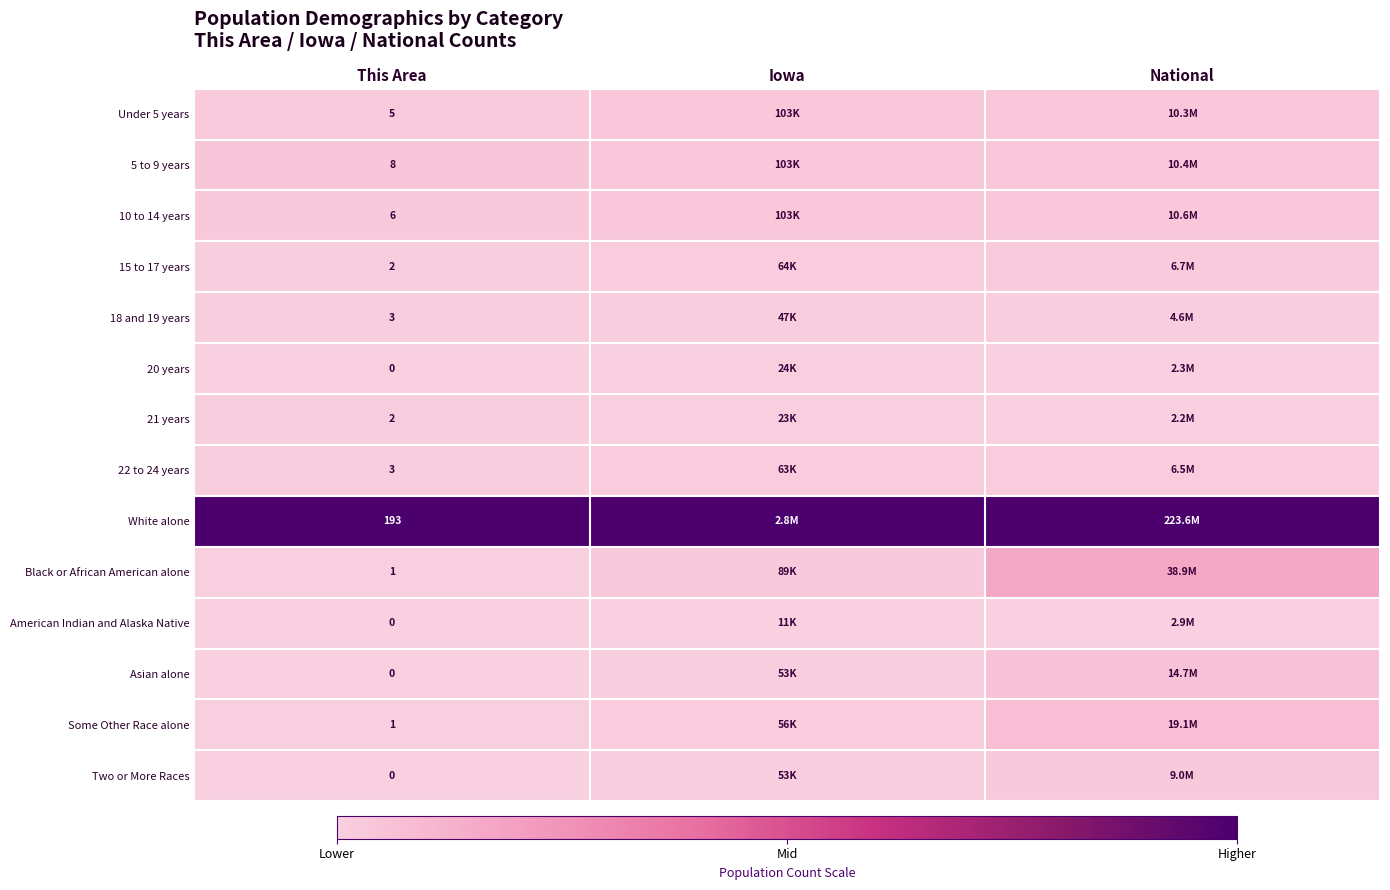

Is the value of 5 to 9 years at This Area greater than the value of White alone at This Area?

No